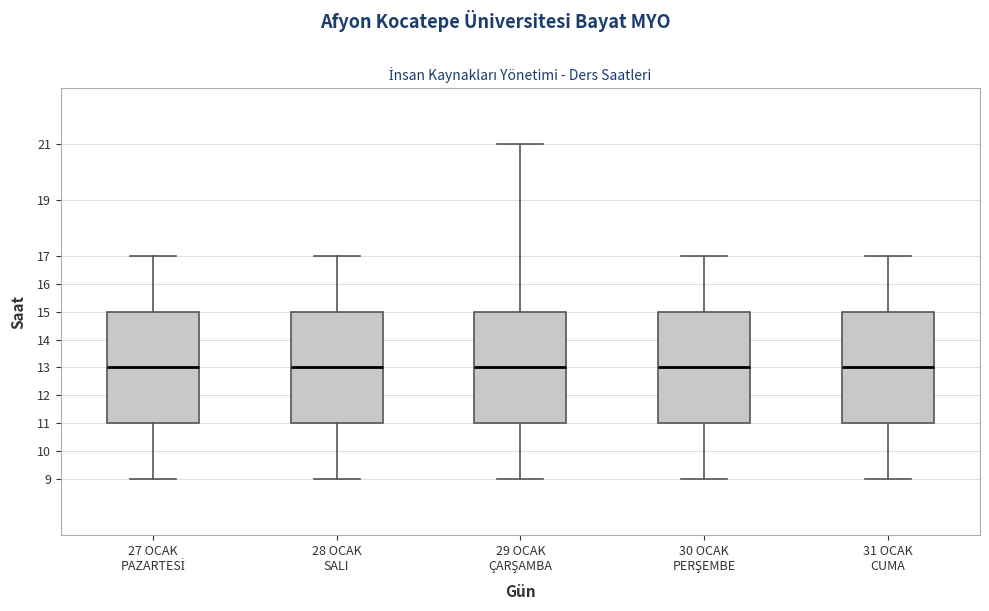

Reading left to right, read every box against the y-axis: the position of its median line, the range the box covers, and the ends of its whiskers. The values are not printed on the chart, so give them approximately, as read against the axis.

27 OCAK PAZARTESİ: median 13, box 11 to 15, whiskers 9 to 17
28 OCAK SALI: median 13, box 11 to 15, whiskers 9 to 17
29 OCAK ÇARŞAMBA: median 13, box 11 to 15, whiskers 9 to 21
30 OCAK PERŞEMBE: median 13, box 11 to 15, whiskers 9 to 17
31 OCAK CUMA: median 13, box 11 to 15, whiskers 9 to 17